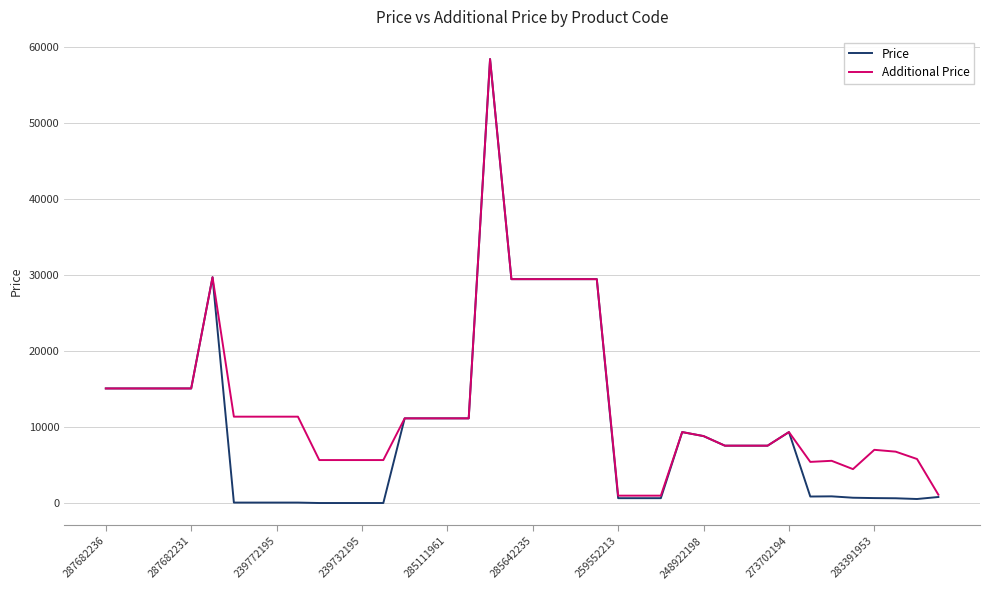

What is the maximum value for Additional Price?

58426.5